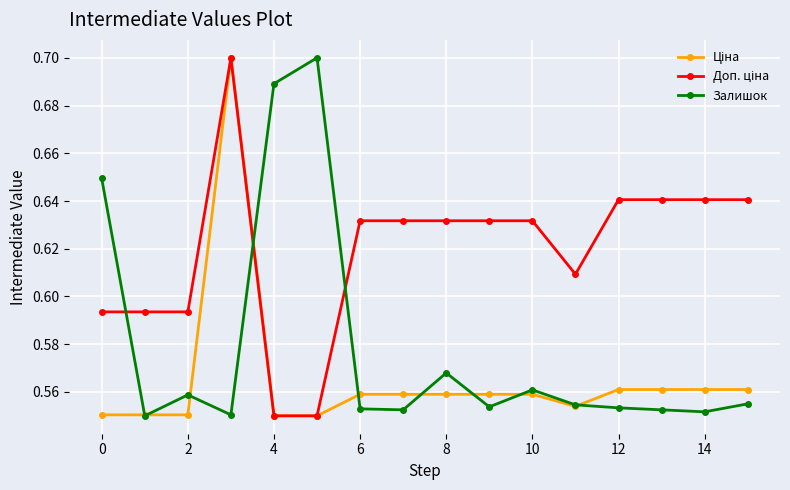

How many lines are shown in the chart?

3